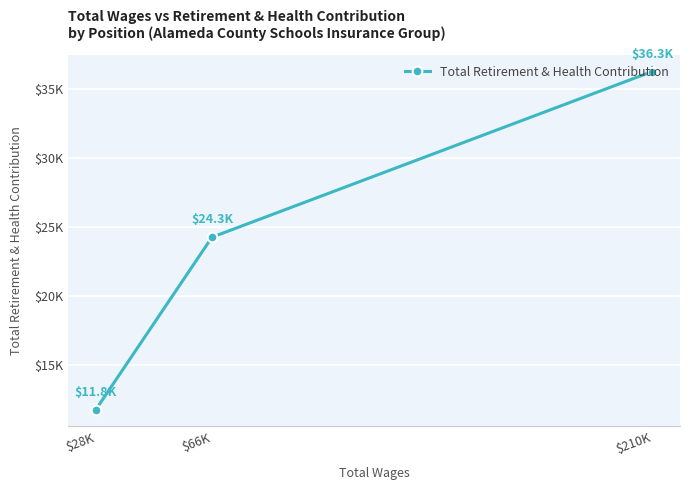

Rank the categories by value from highest to lowest.

$210K, $66K, $28K